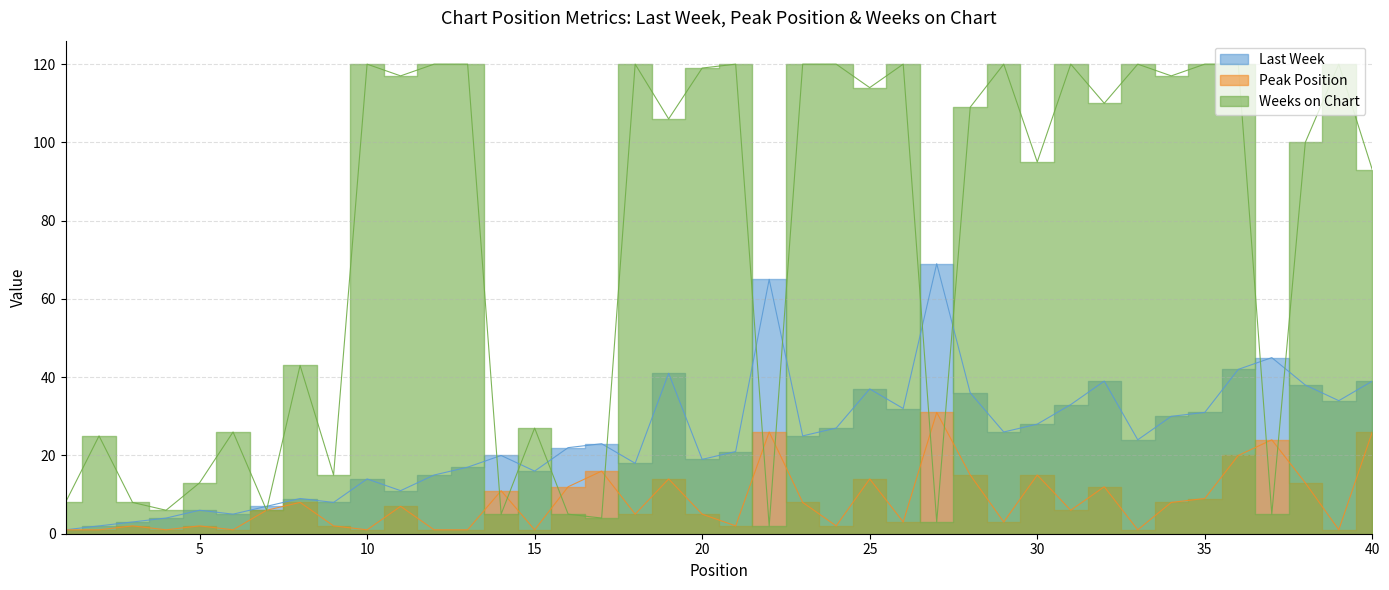

What is the average value of the Weeks on Chart series?

74